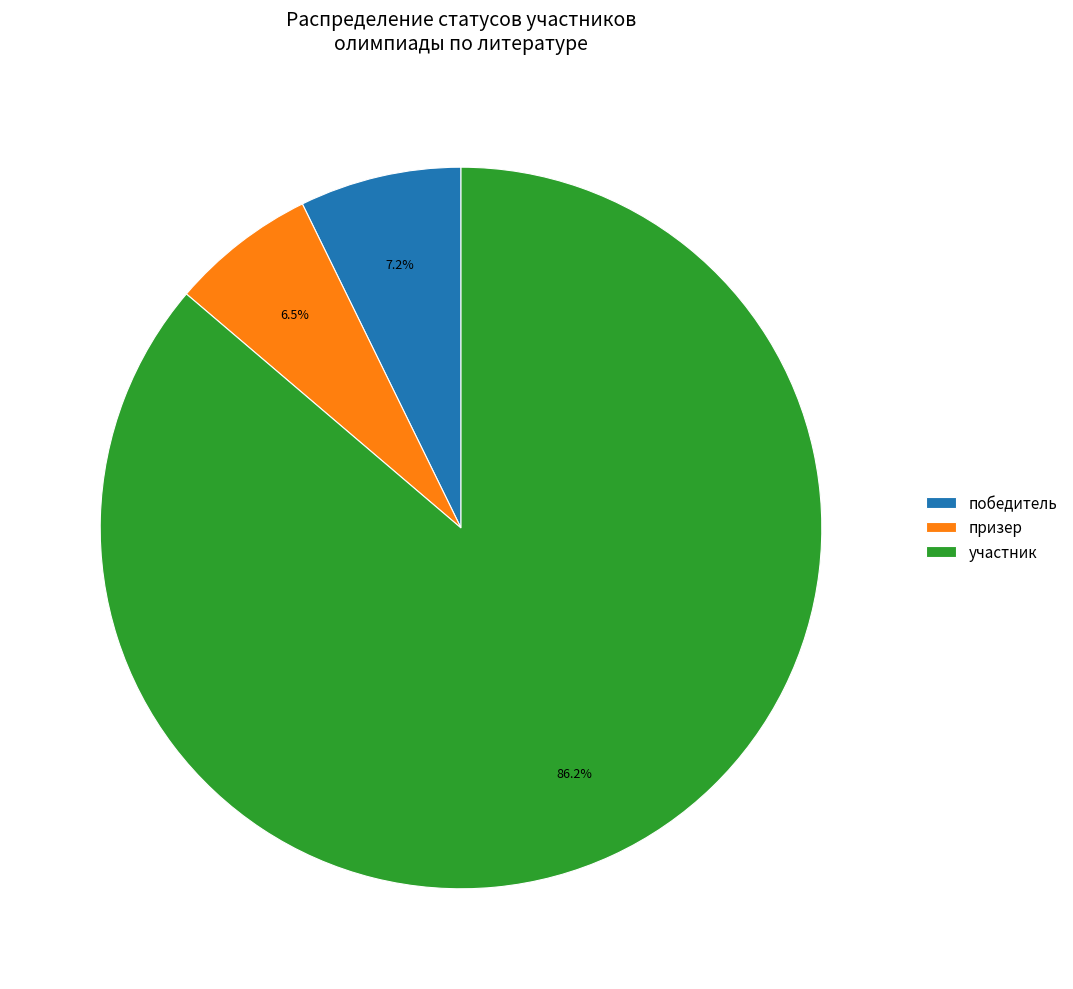

Rank the categories by value from highest to lowest.

участник, победитель, призер